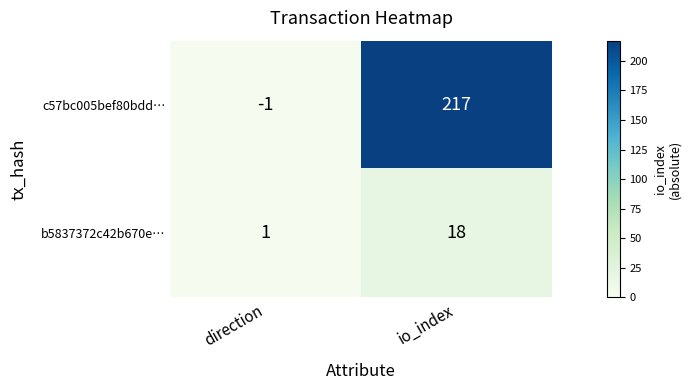

What is the difference between the c57bc005bef80bdd… values at direction and io_index?

218